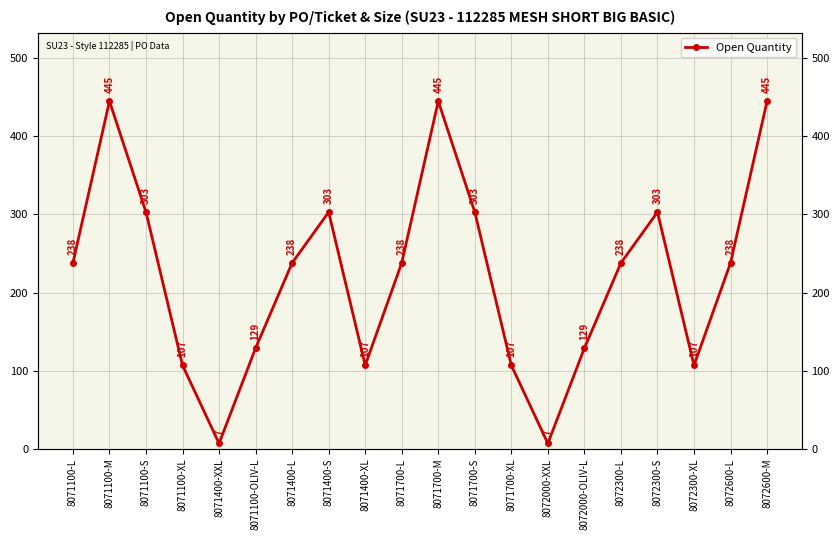

Which category has the lowest value across all series?

8071400-XXL